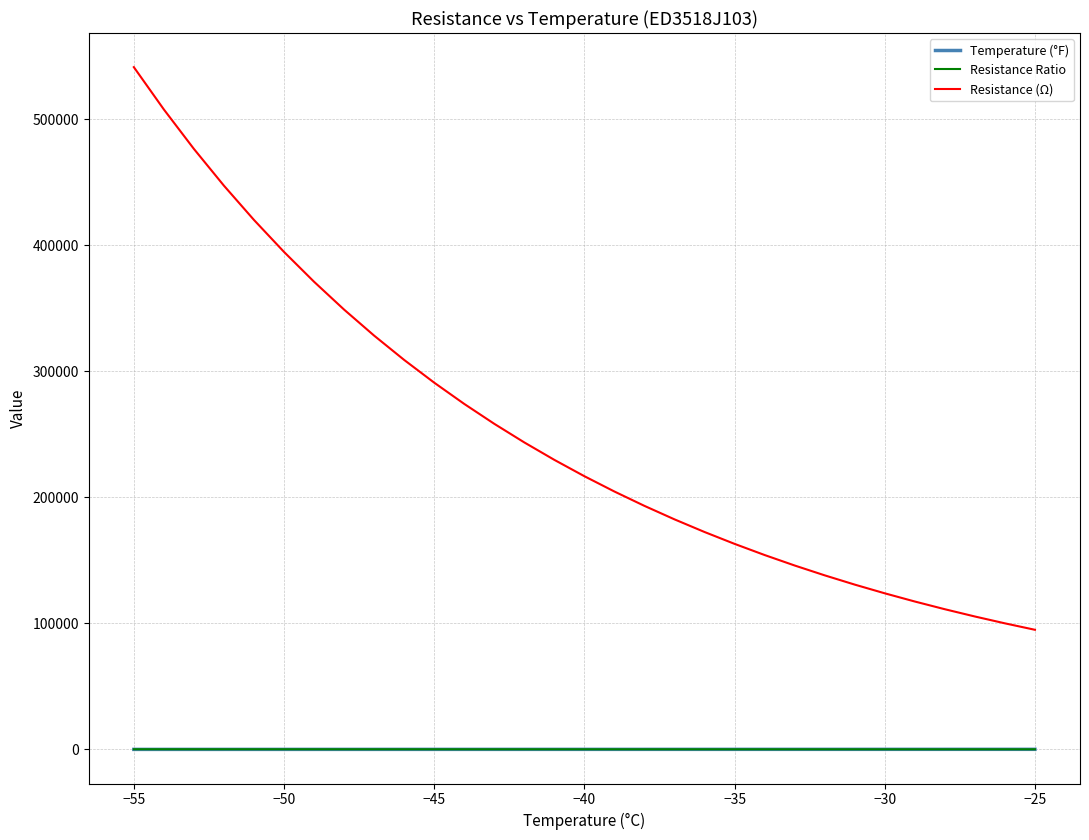

True or false: Temperature (°F) and Resistance (Ω) intersect in this chart.

False